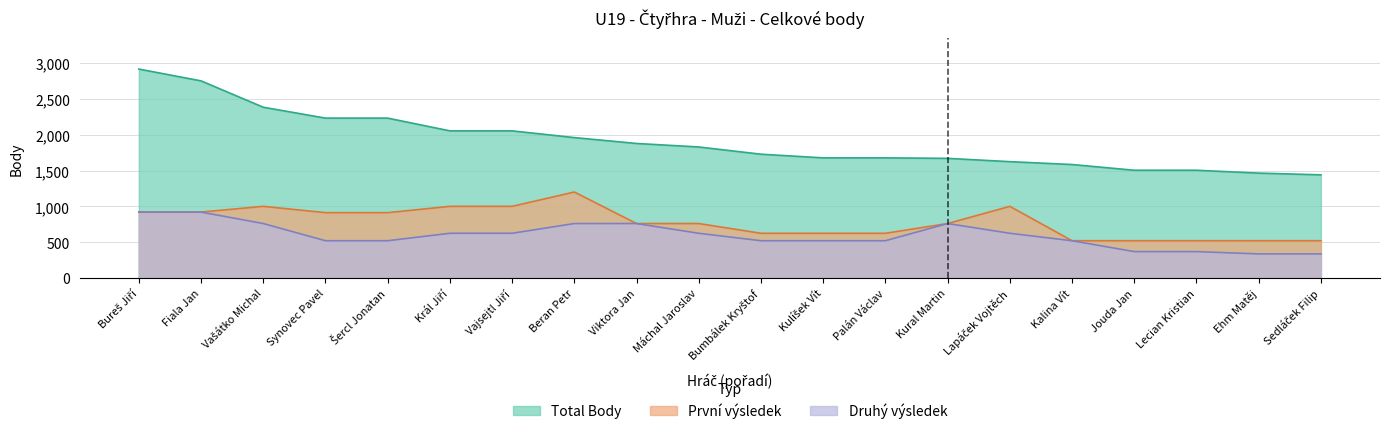

True or false: Second_score and First_score cross at least once.

False